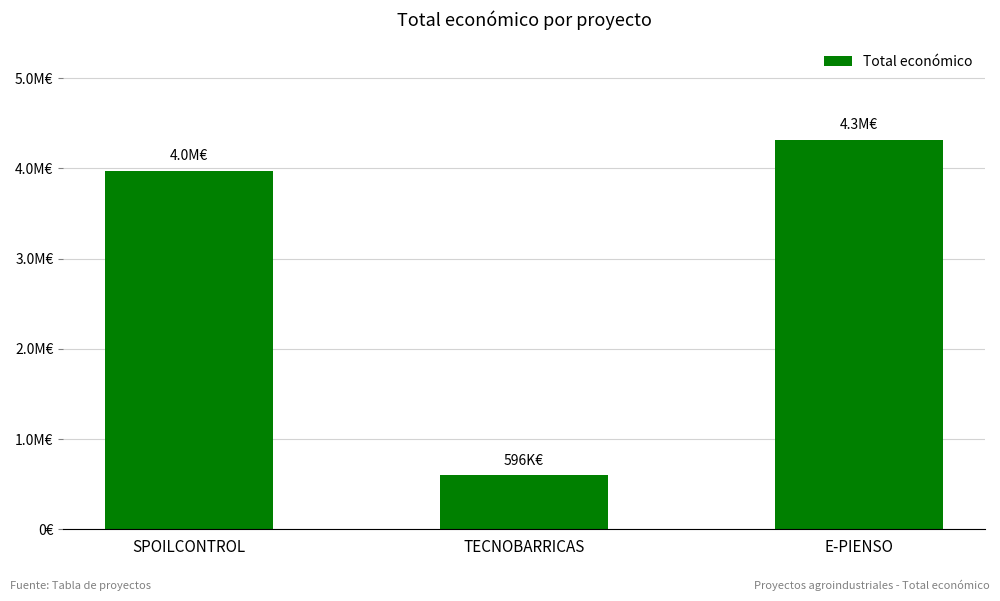

Reading left to right, transcribe all the data shown in this chart.

3974796	596384	4316373